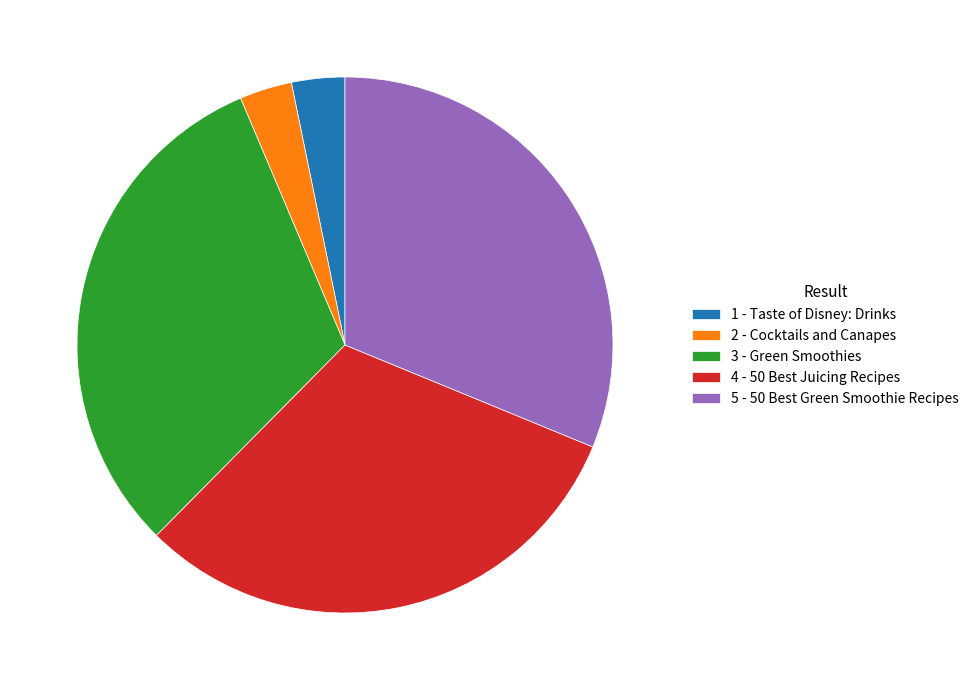

Which has a higher value, 1 or 3?

3